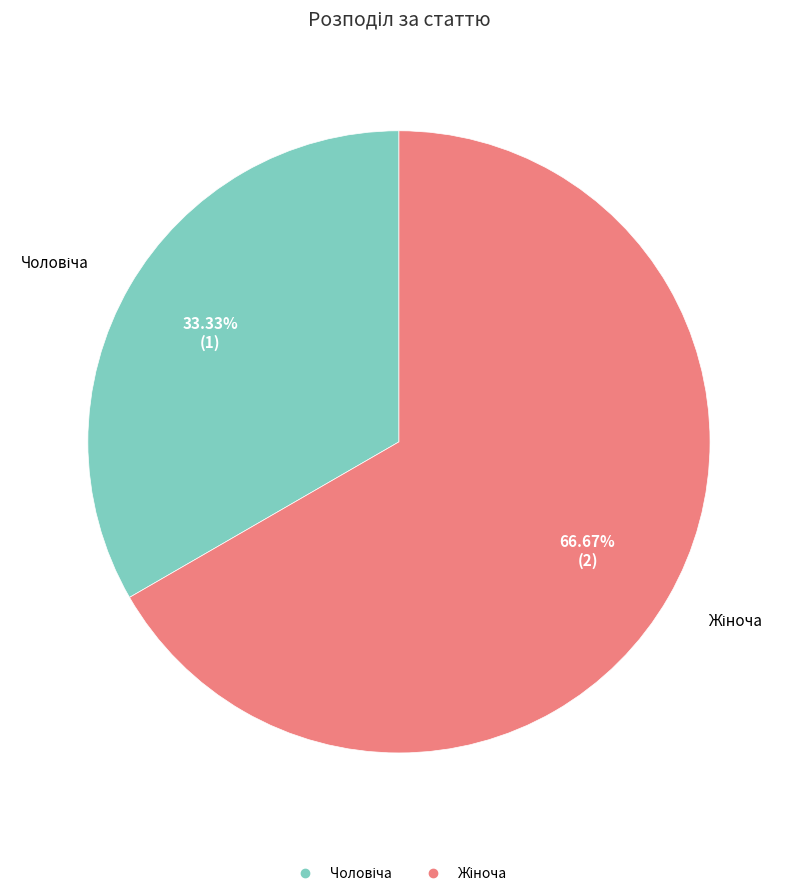

Does any single category account for the majority?

Yes